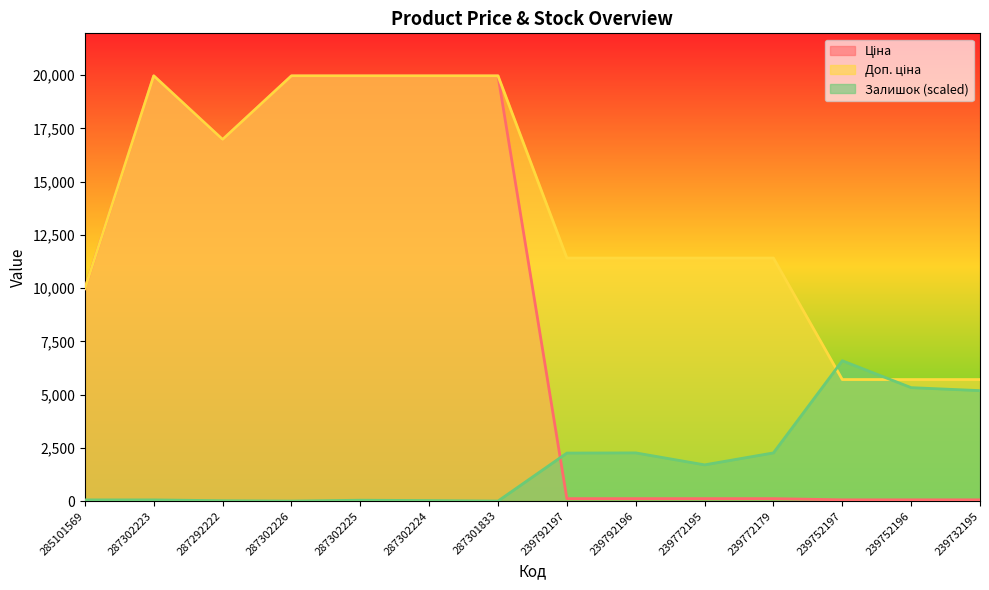

True or false: Доп. ціна has more than 1 interior local peaks.

False